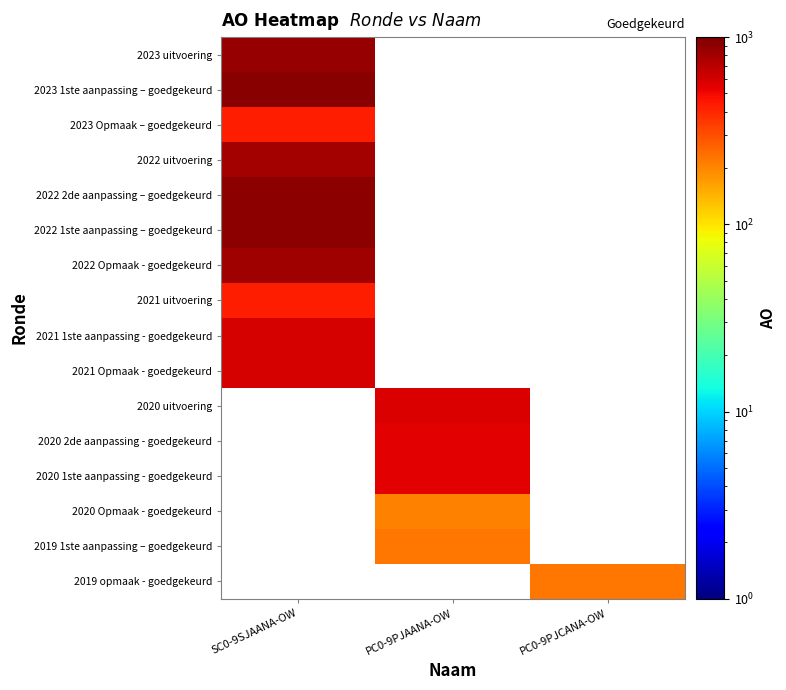

What is the difference between the highest and lowest values at SC0-9SJAANA-OW?

519.0